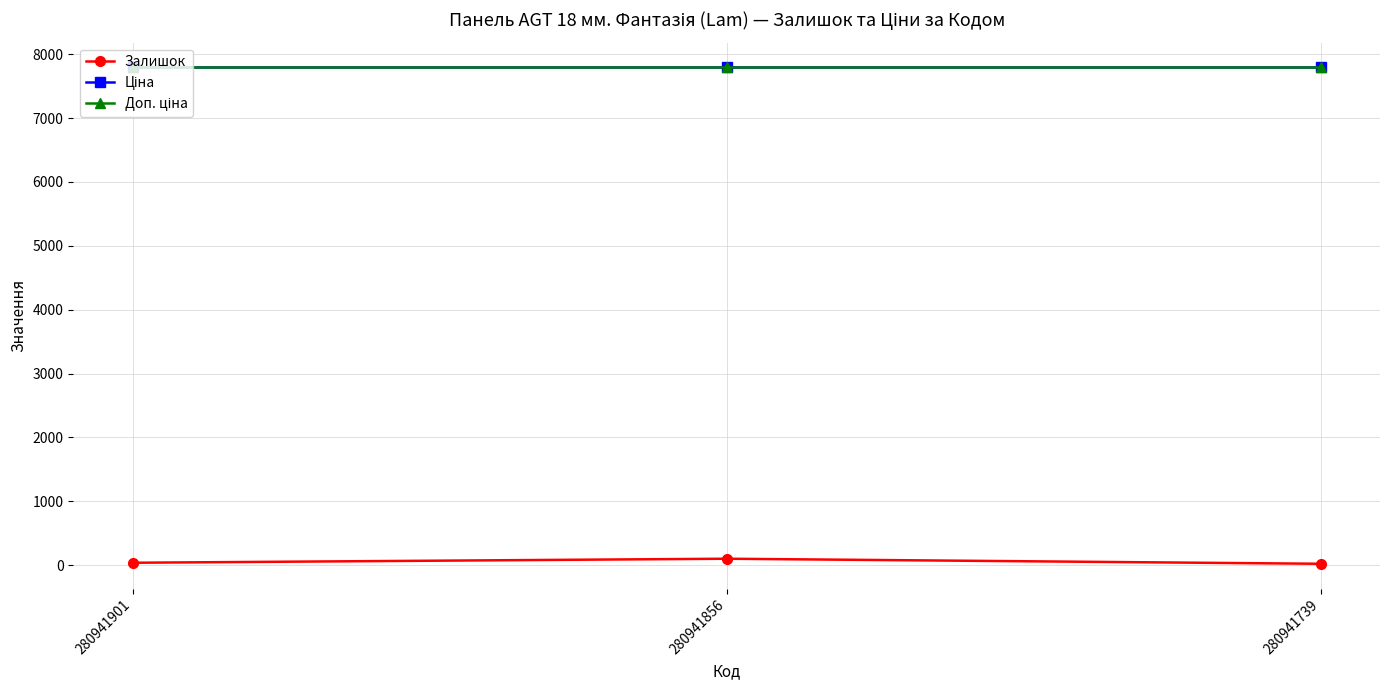

What is the minimum value shown in the chart?

23.0